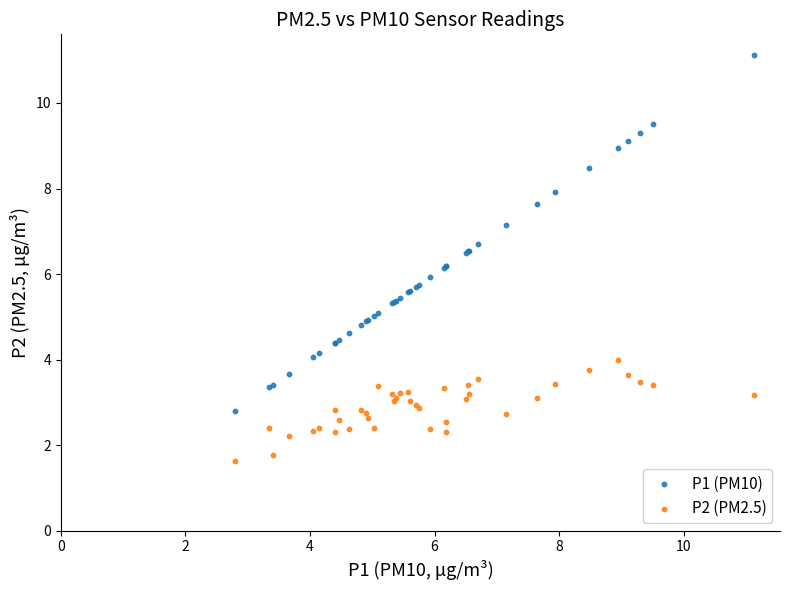

Which series contains the lowest Y value?

P2 (PM2.5)